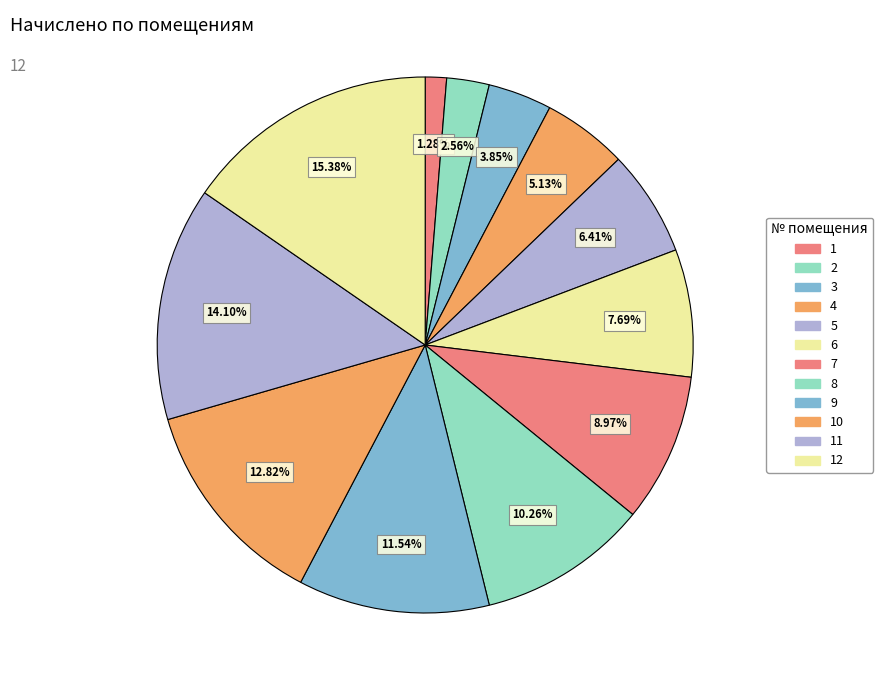

How many segments does this pie chart have?

12